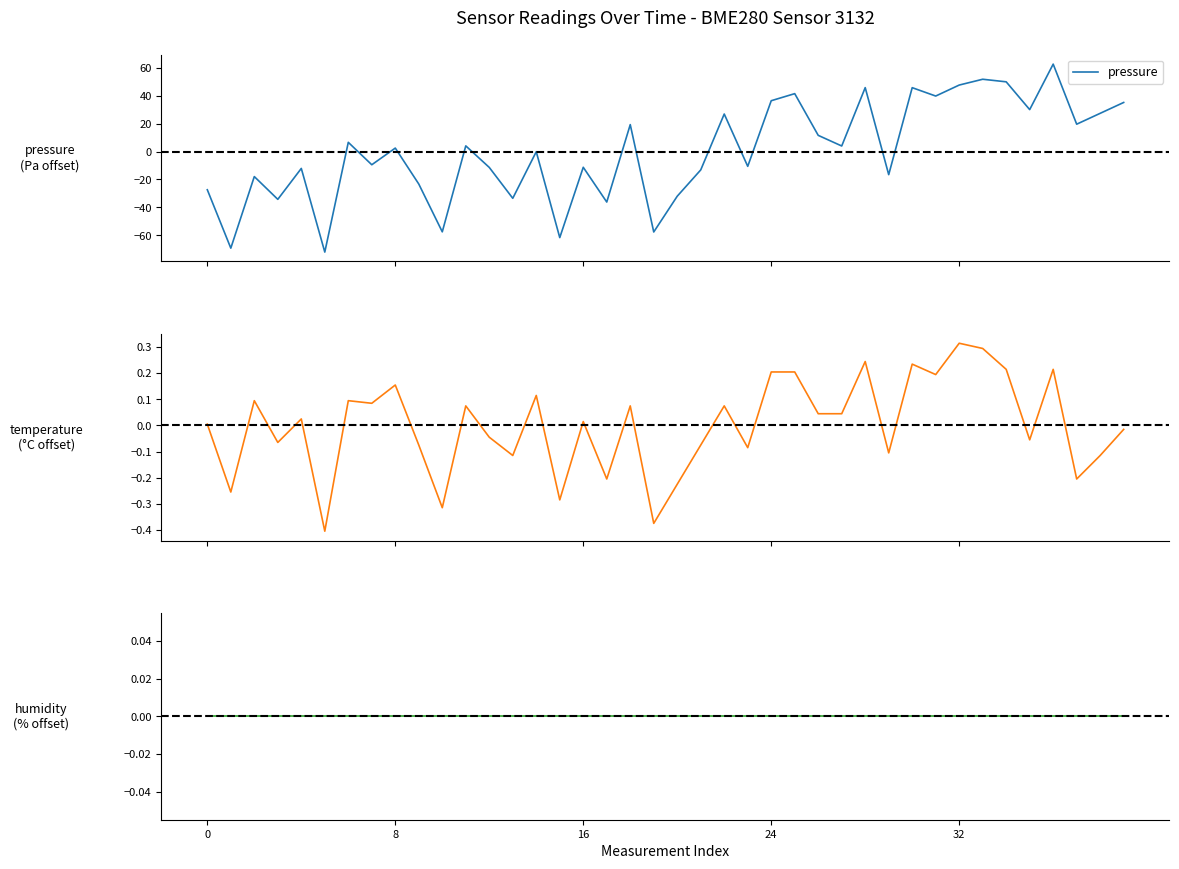

At which label does pressure first exceed 2?

6